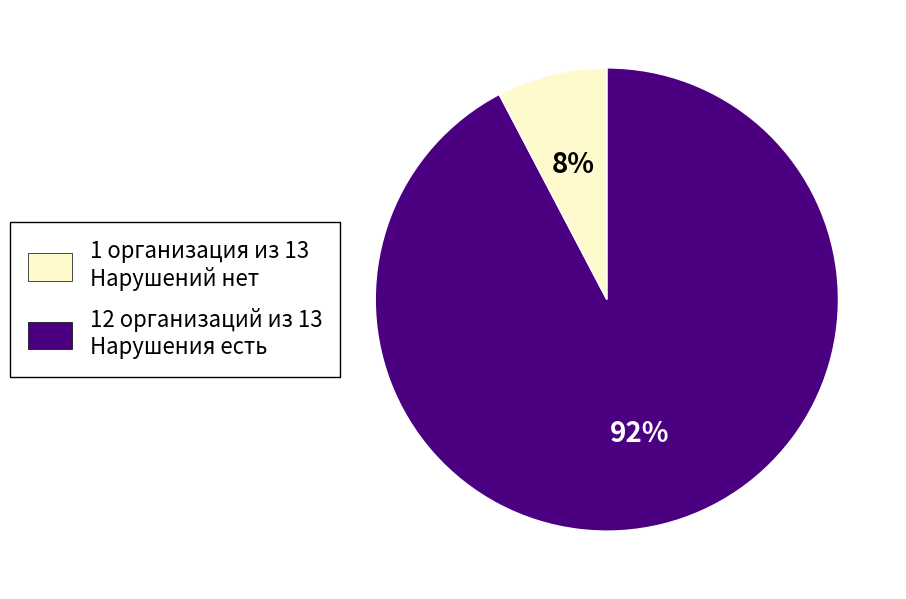

Is there any slice that represents more than half of the pie?

Yes